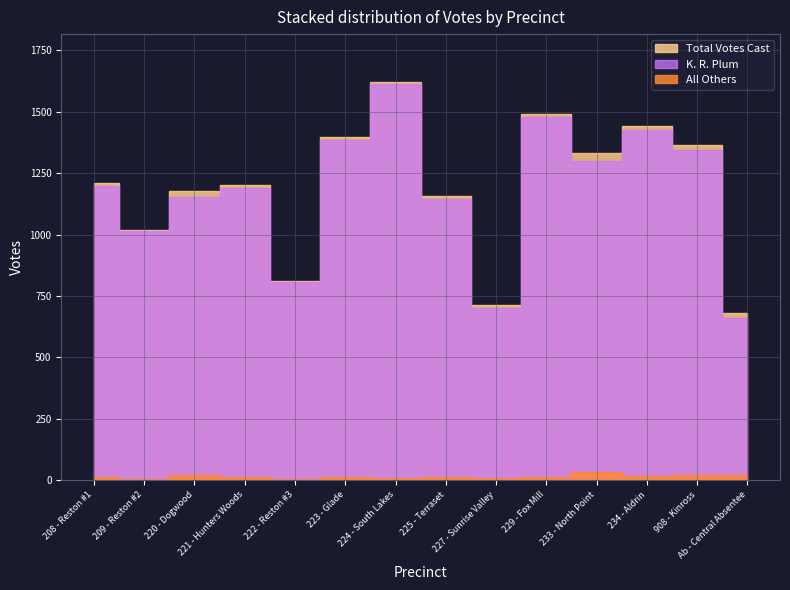

Reading left to right, extract all data points from this chart.

K. R. Plum: 1197	1014	1155	1188	808	1384	1613	1146	703	1480	1300	1428	1346	661
All Others: 13	6	21	13	5	13	9	13	9	13	31	16	19	20
Total Votes Cast: 1210	1020	1176	1201	813	1397	1622	1159	712	1493	1331	1444	1365	681